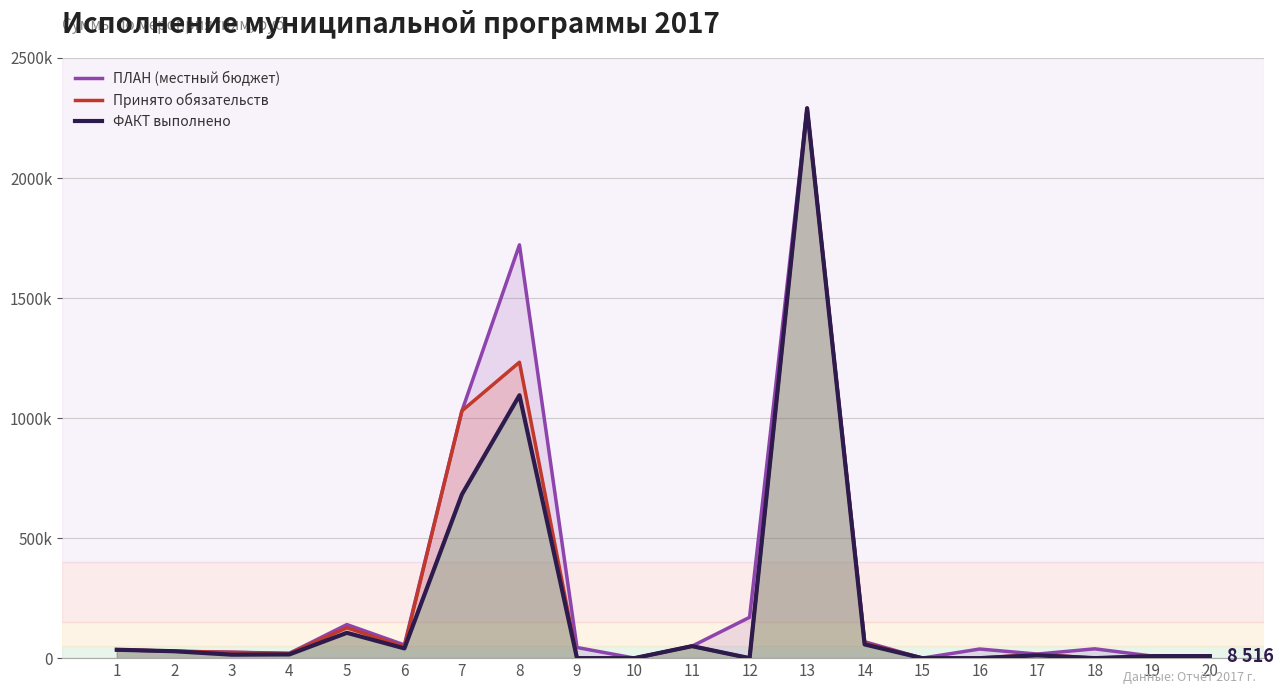

Reading right to left, extract all data points from this chart.

ПЛАН (местный бюджет): 9021.0	8580.0	38800.0	16940.0	38000.0	0.0	68304.0	2290774.1	170000.0	50000.0	0.0	44400.0	1721609.6	1030000.0	55000.0	139899.9	20000.0	25000.0	28750.0	35000.0
Принято обязательств: 8516.2	8380.5	0.0	15556.9	0.0	0.0	62304.0	2290774.1	0.0	50000.0	0.0	0.0	1232645.4	1030000.0	47491.7	126540.0	19600.0	24000.0	28750.0	35000.0
ФАКТ выполнено: 8516.2	8380.4	0.0	11820.7	0.0	0.0	57112.0	2290774.1	0.0	50000.0	0.0	0.0	1095045.6	682058.7	40608.3	105450.0	15435.0	14400.0	28750.0	35000.0